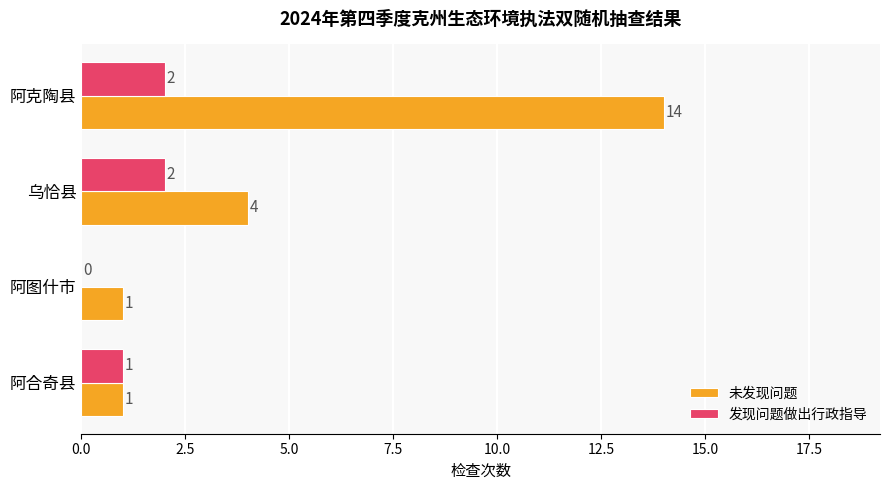

Which series has the largest range (max minus min)?

未发现问题